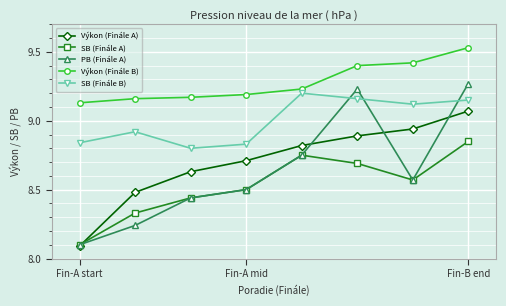

True or false: PB (Finále A) and Výkon (Finále B) cross at least once.

False